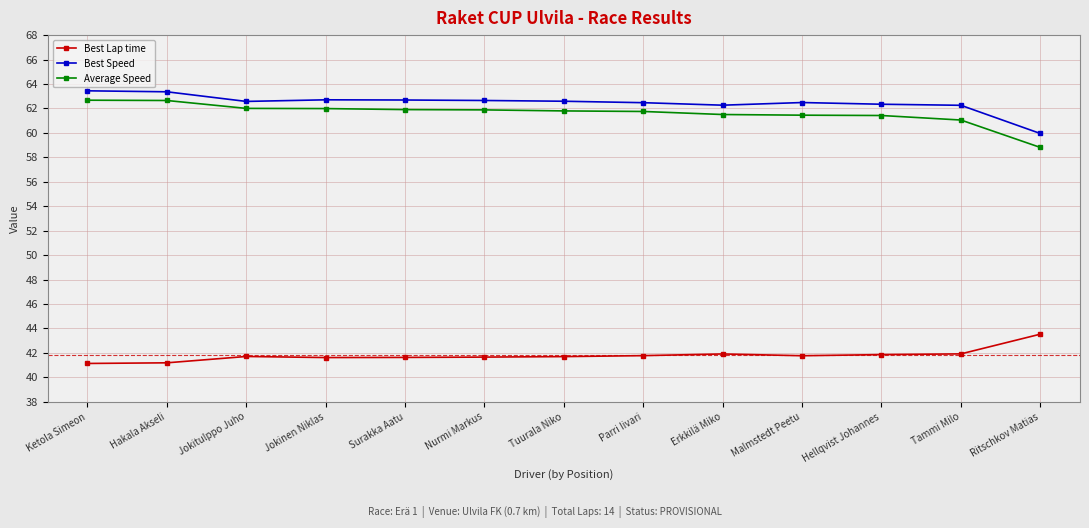

What are all the series names shown in the legend?

Best Lap time, Best Speed, Average Speed